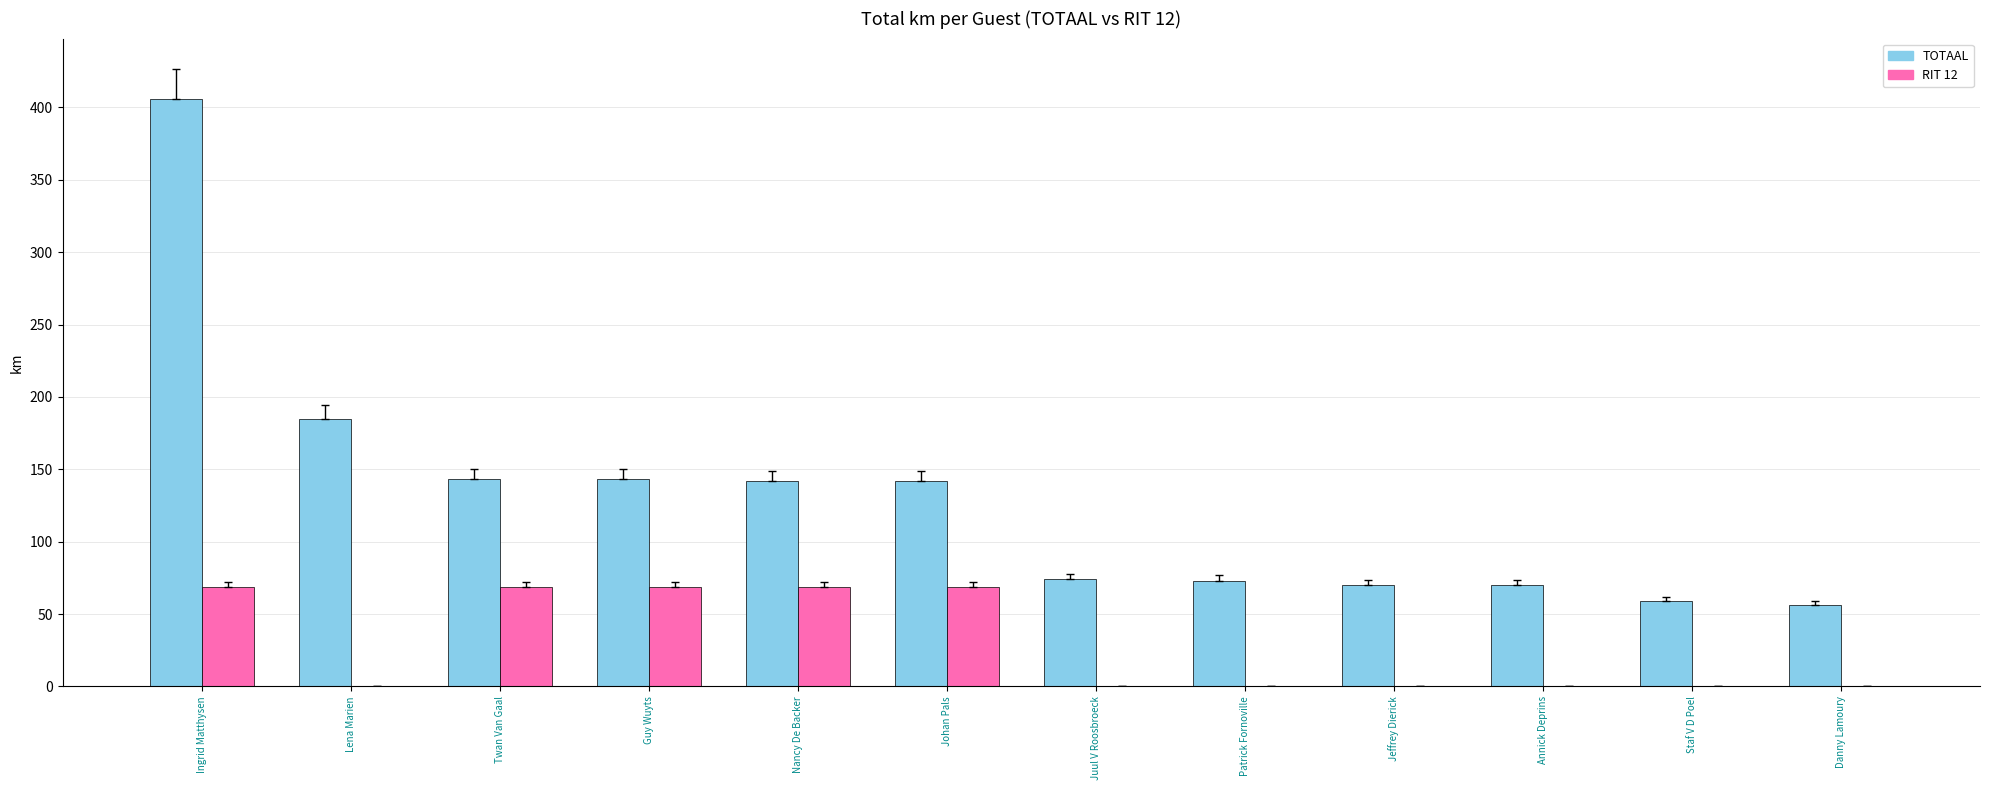

At which category is the sum across all series the highest?

Ingrid Matthysen